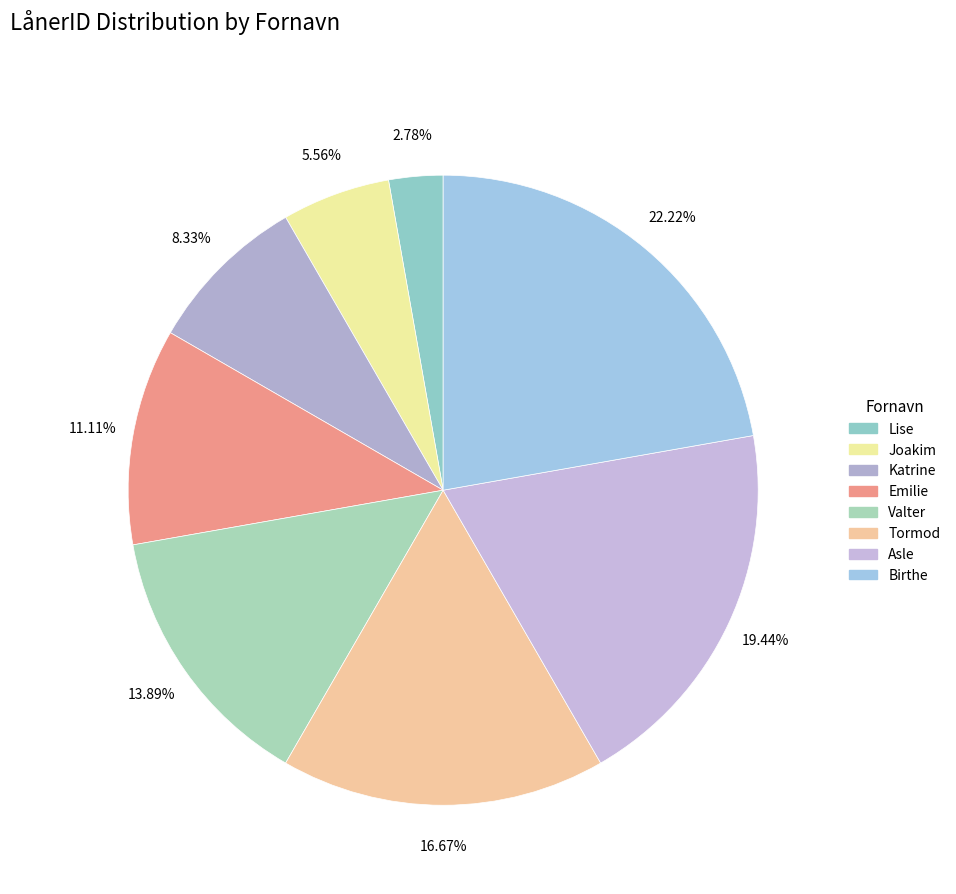

How many slices are in this pie chart?

8